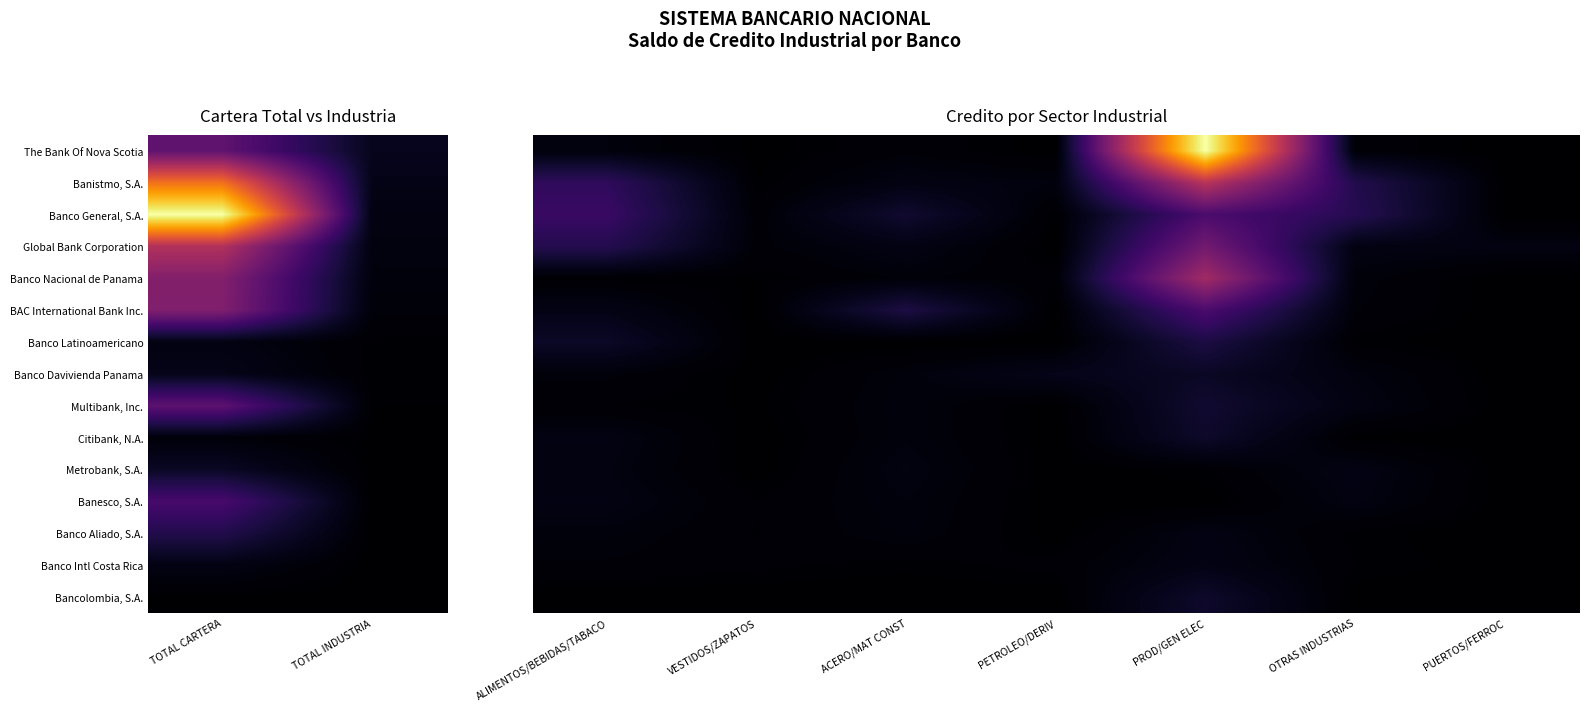

What is the difference between the maximum and minimum values in the Banco Davivienda Panama series?

35000.0